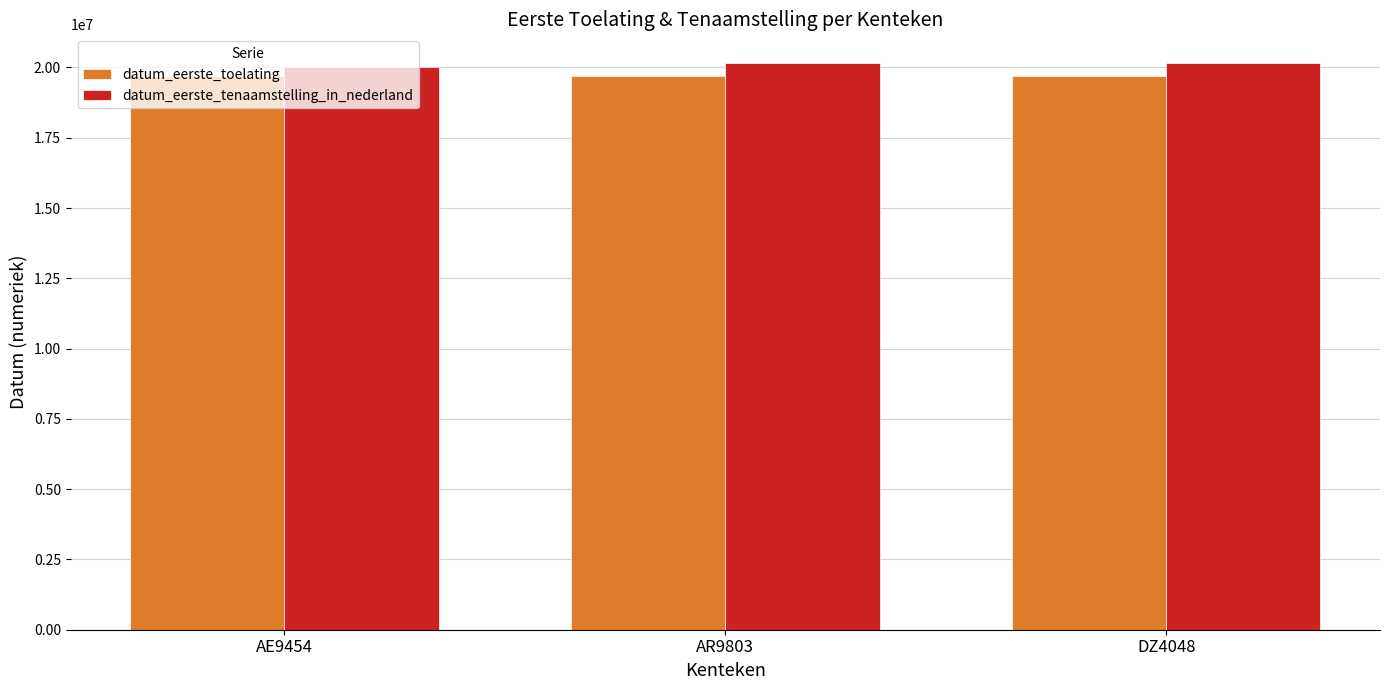

At how many categories does at least one series exceed 19845021?

3